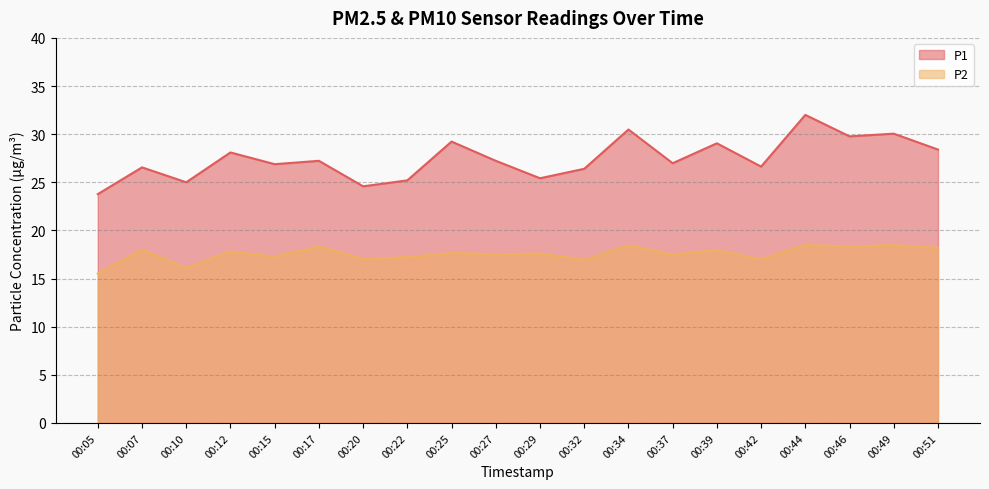

Reading left to right, extract all data points from this chart.

P1: 23.8	26.6	25.0	28.1	26.9	27.2	24.6	25.2	29.2	27.2	25.4	26.4	30.5	27.0	29.1	26.6	32.0	29.8	30.1	28.4
P2: 15.5	18.0	16.1	17.8	17.3	18.3	17.0	17.2	17.6	17.5	17.6	16.9	18.4	17.5	17.9	17.0	18.5	18.3	18.5	18.2